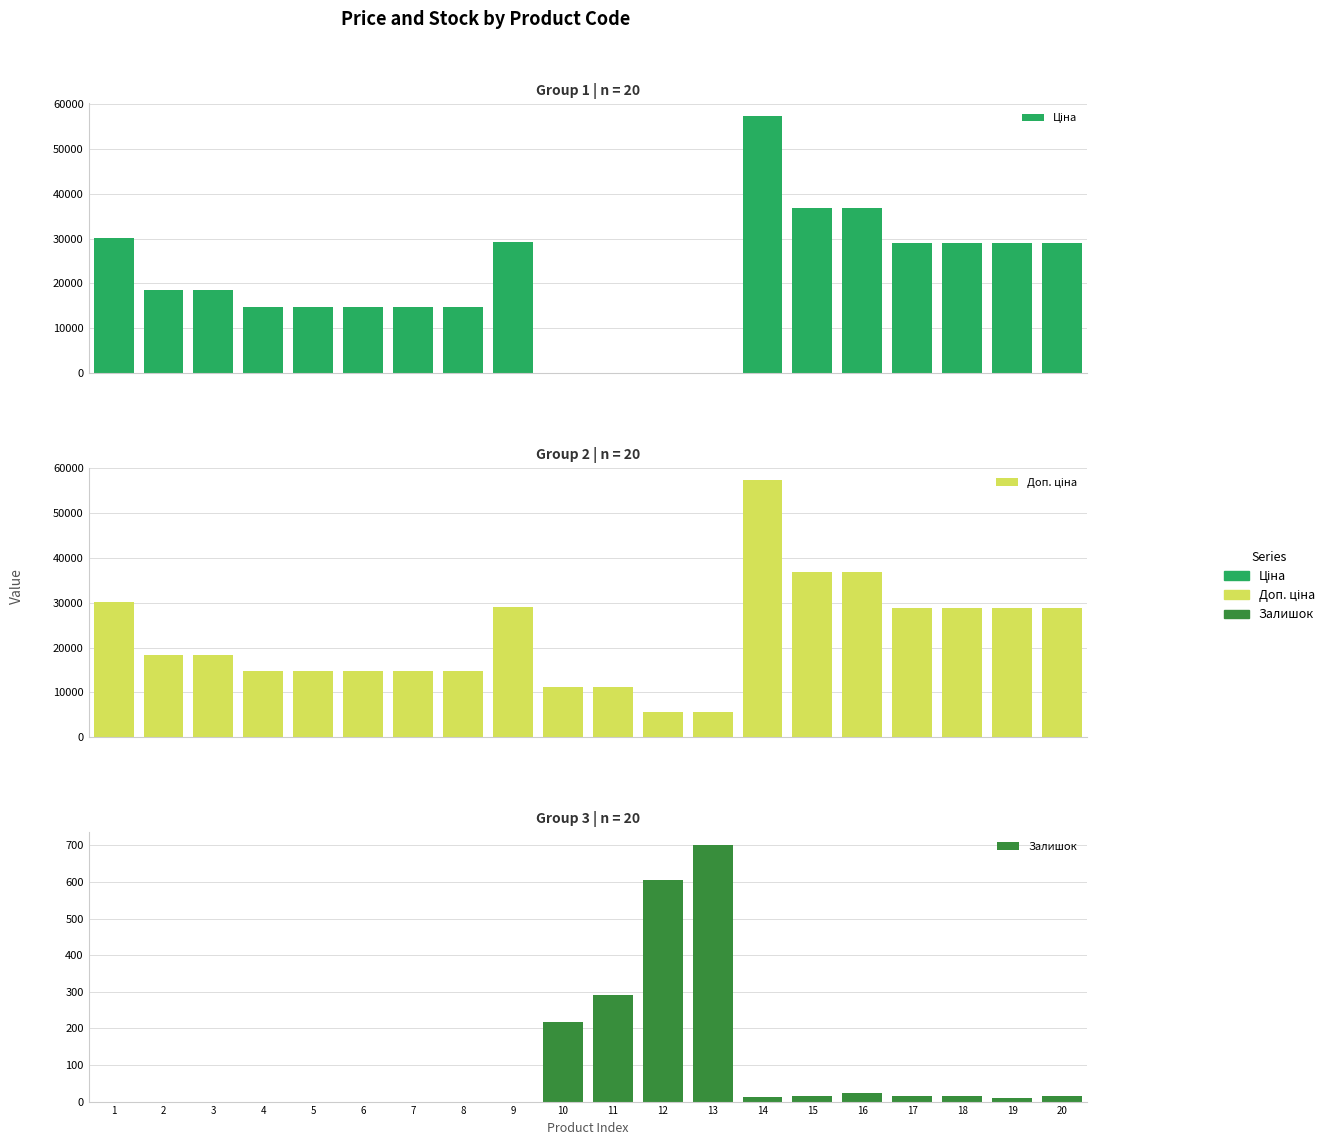

Reading left to right, extract all data points from this chart.

Ціна: 1=30102.8	2=18420.9	3=18420.9	4=14817.6	5=14817.6	6=14817.6	7=14817.6	8=14817.6	9=29152.3	10=111.8	11=111.8	12=55.9	13=55.9	14=57258.0	15=36841.8	16=36841.8	17=28901.7	18=28901.7	19=28901.7	20=28901.7
Доп. ціна: 1=30102.8	2=18420.9	3=18420.9	4=14817.6	5=14817.6	6=14817.6	7=14817.6	8=14817.6	9=29152.3	10=11182.0	11=11182.0	12=5591.0	13=5591.0	14=57258.0	15=36841.8	16=36841.8	17=28901.7	18=28901.7	19=28901.7	20=28901.7
Залишок: 1=0.0	2=0.0	3=0.0	4=0.0	5=0.0	6=0.0	7=0.0	8=0.0	9=0.0	10=218.0	11=290.0	12=606.0	13=702.0	14=13.0	15=14.0	16=23.0	17=16.0	18=14.0	19=10.0	20=16.0